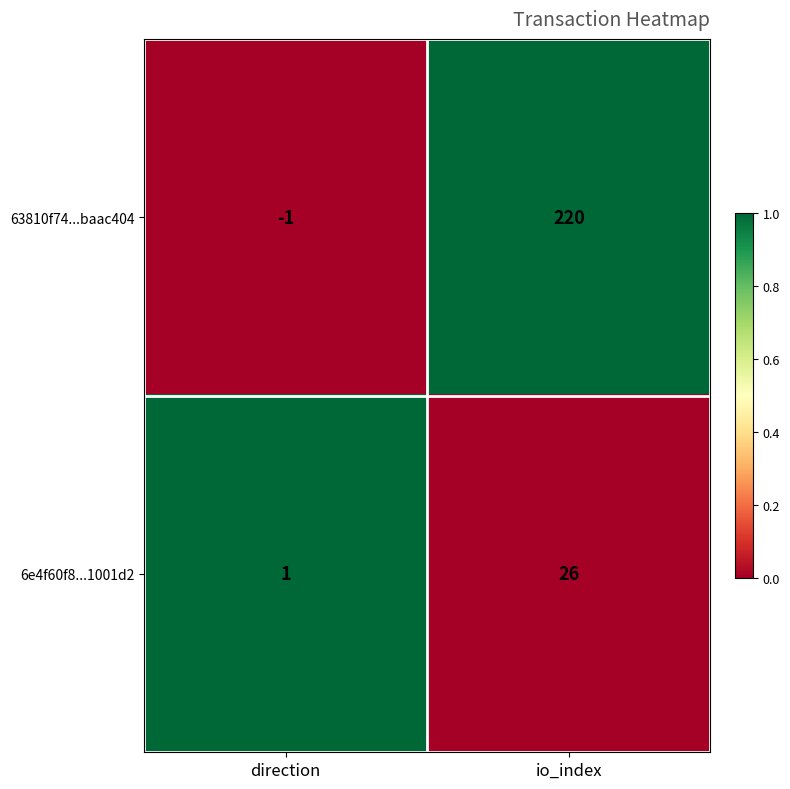

How many categories are shown in the chart?

2